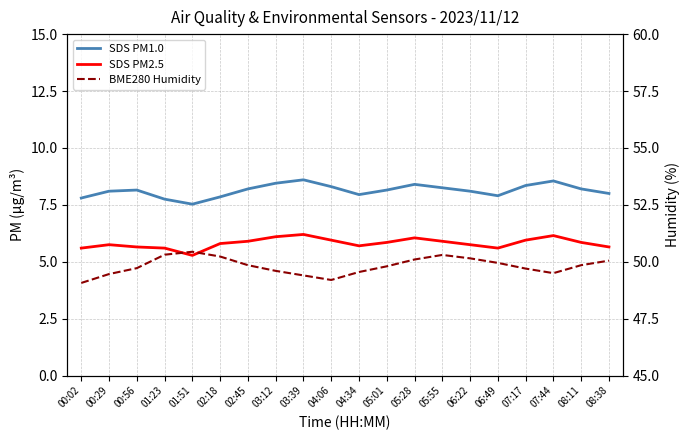

Does the chart display data point markers on the line(s)?

No